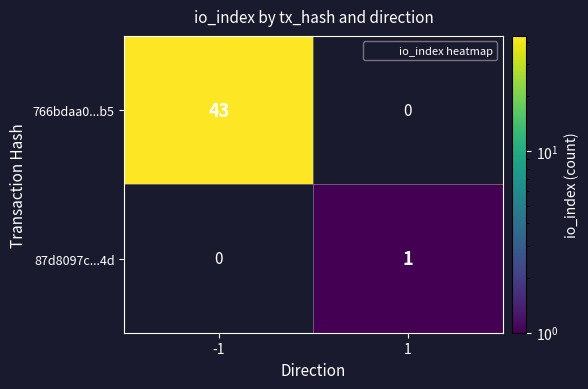

Is it true that 766bdaa0...b5 equals 43 at -1?

True